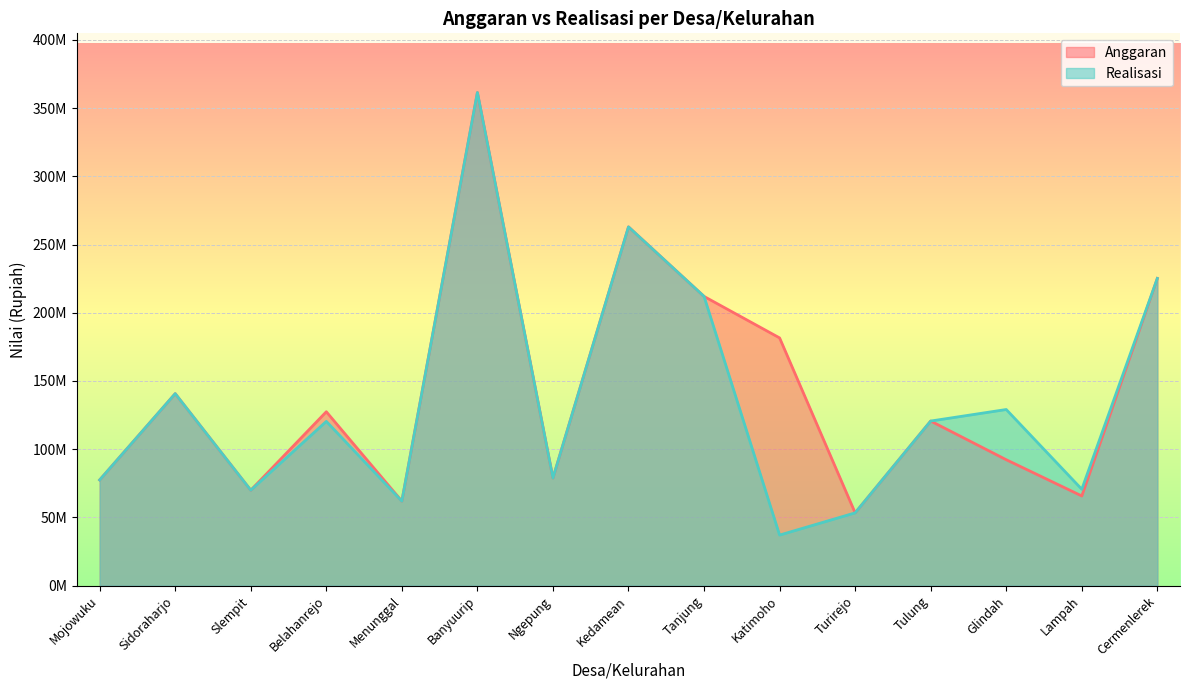

What is the maximum value shown in the chart?

361371006